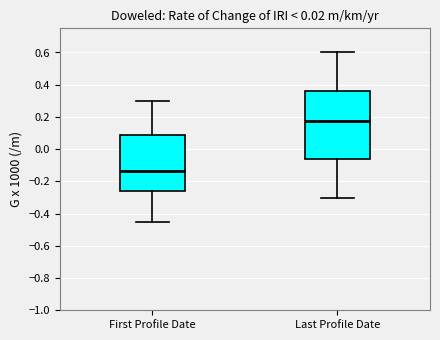

Which box has the highest median line?

Last Profile Date